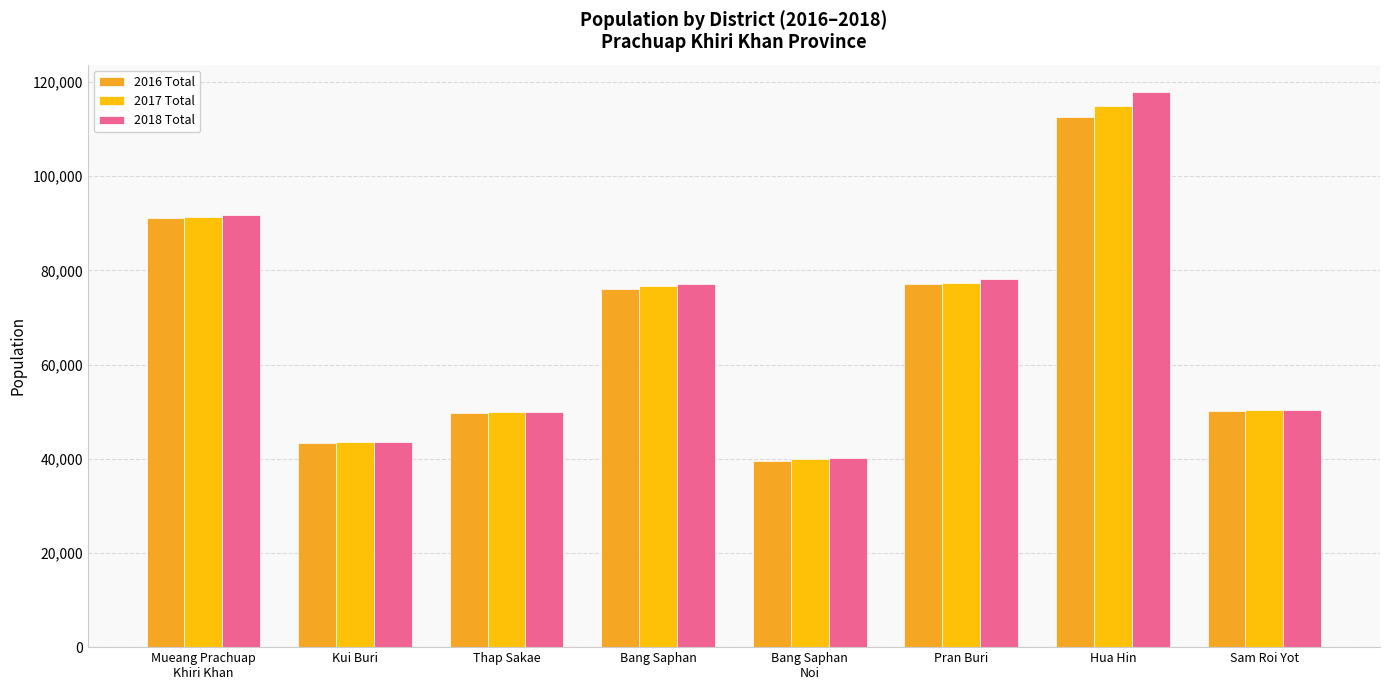

Which series changed the most between Mueang Prachuap
Khiri Khan and Sam Roi Yot?

2018 Total